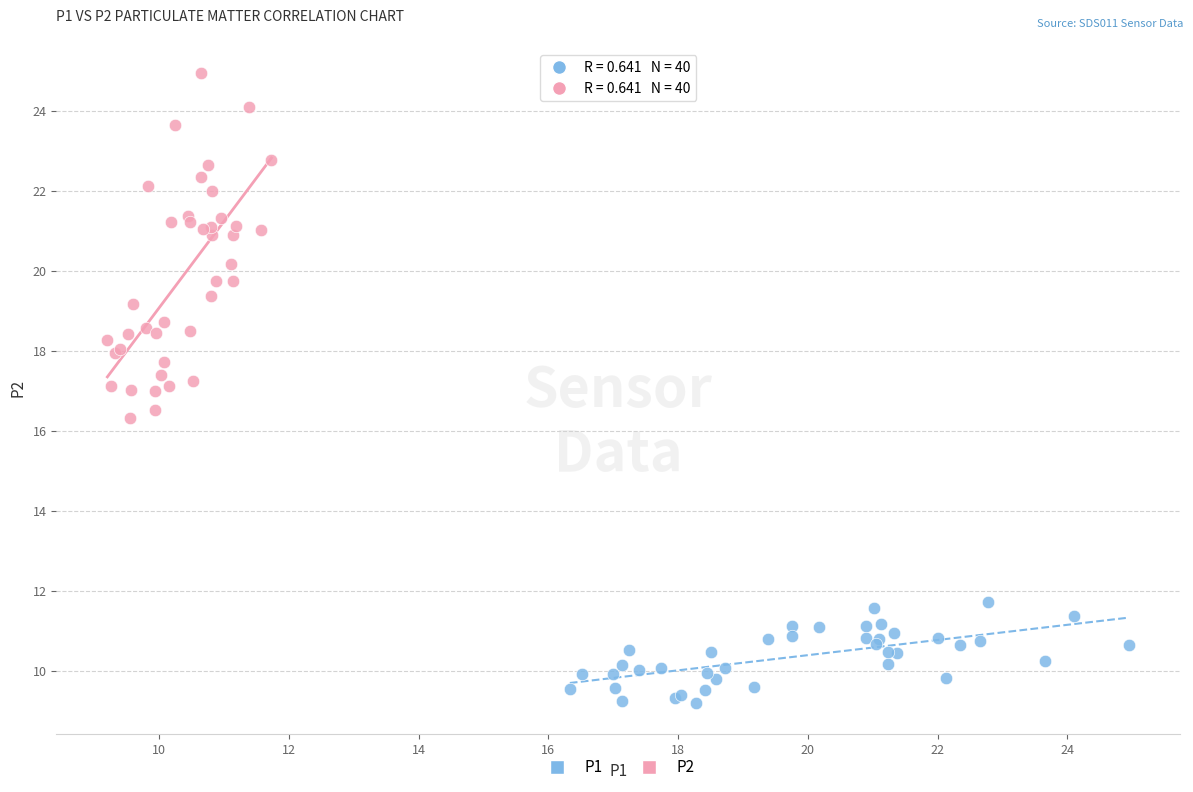

Which series contains the lowest Y value?

P1